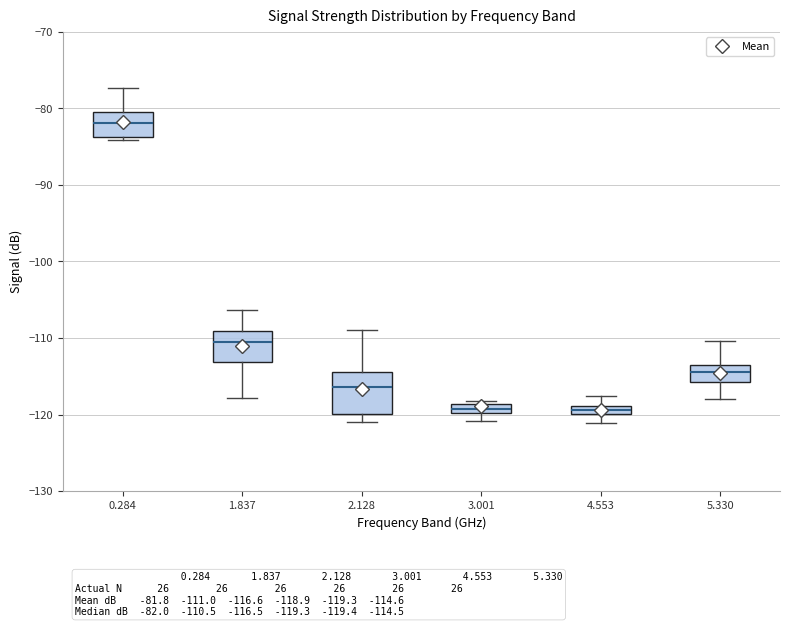

Which box is the tallest, from its lower edge to its upper edge?

2.128